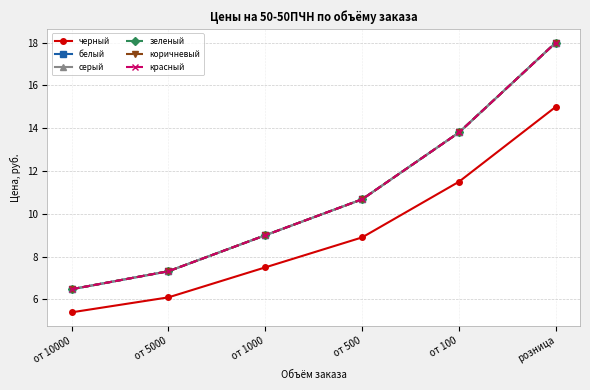

Reading left to right, list all the values displayed in this chart.

черный: 5.4	6.1	7.5	8.9	11.5	15.0
белый: 6.5	7.3	9.0	10.7	13.8	18.0
серый: 6.5	7.3	9.0	10.7	13.8	18.0
зеленый: 6.5	7.3	9.0	10.7	13.8	18.0
коричневый: 6.5	7.3	9.0	10.7	13.8	18.0
красный: 6.5	7.3	9.0	10.7	13.8	18.0